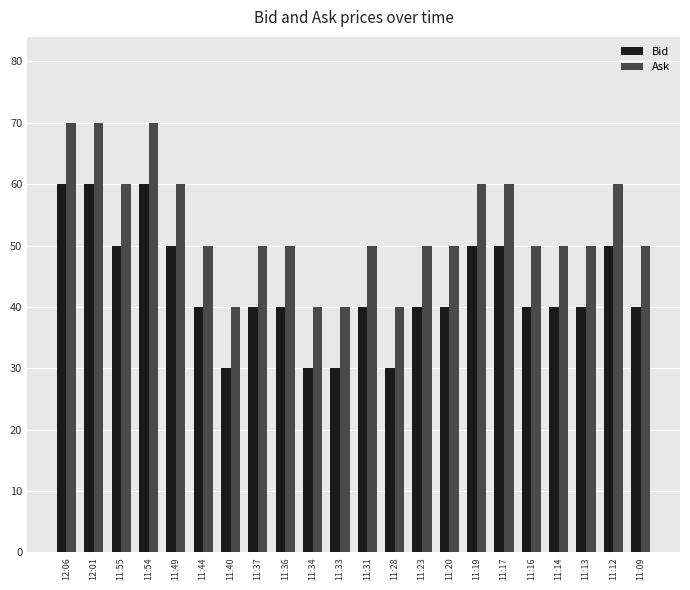

What is the difference between the maximum and second lowest values in the Ask series?

30.0